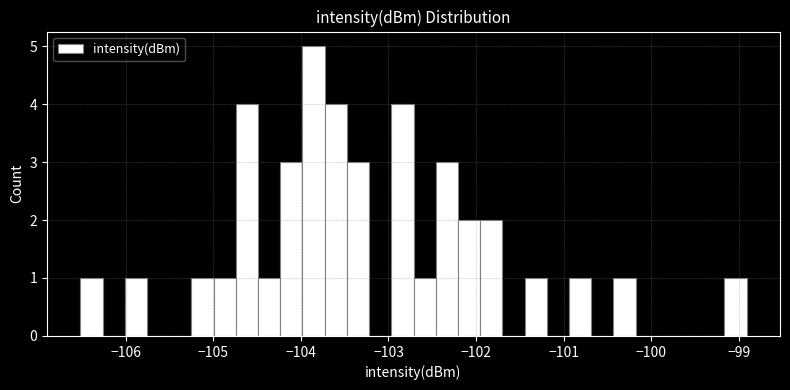

Around what value on the x-axis is the tallest bar? Give the approximate position of its centre, as read against the axis.

-103.9